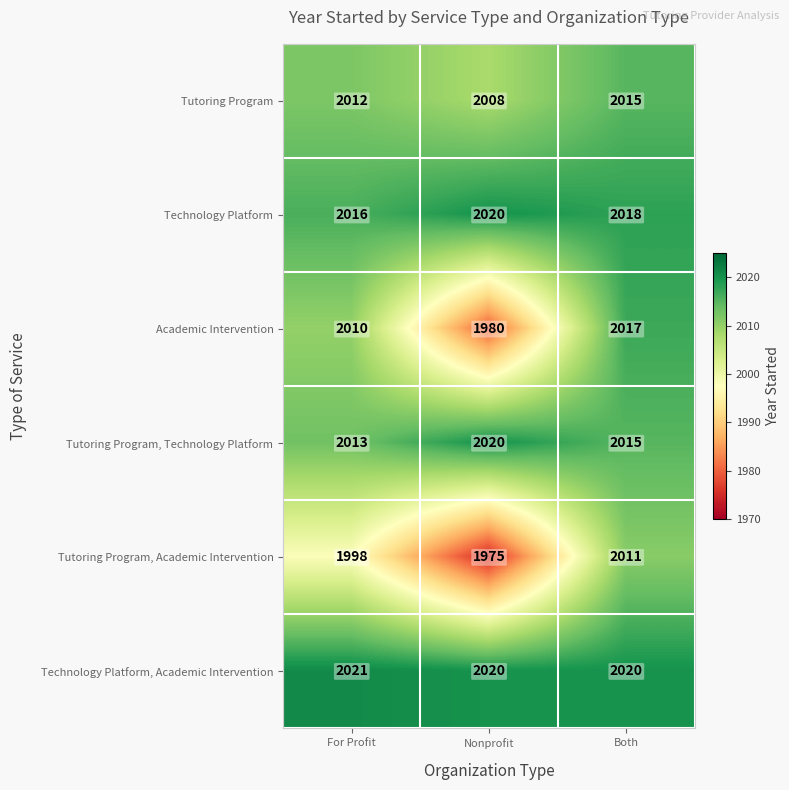

Rank the series at For Profit from highest to lowest value.

Technology Platform, Academic Intervention, Technology Platform, Tutoring Program, Technology Platform, Tutoring Program, Academic Intervention, Tutoring Program, Academic Intervention